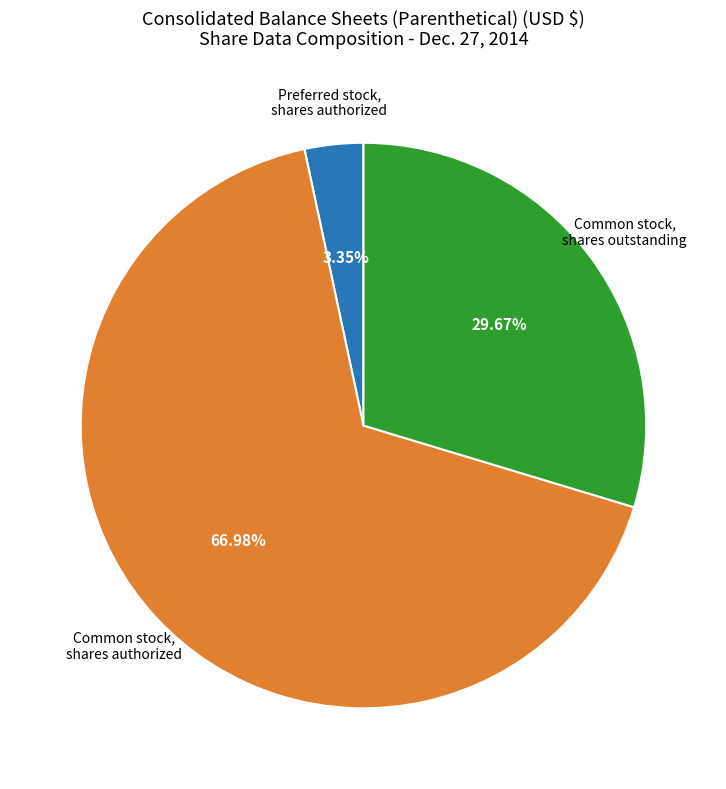

Is there a majority slice in this chart?

Yes